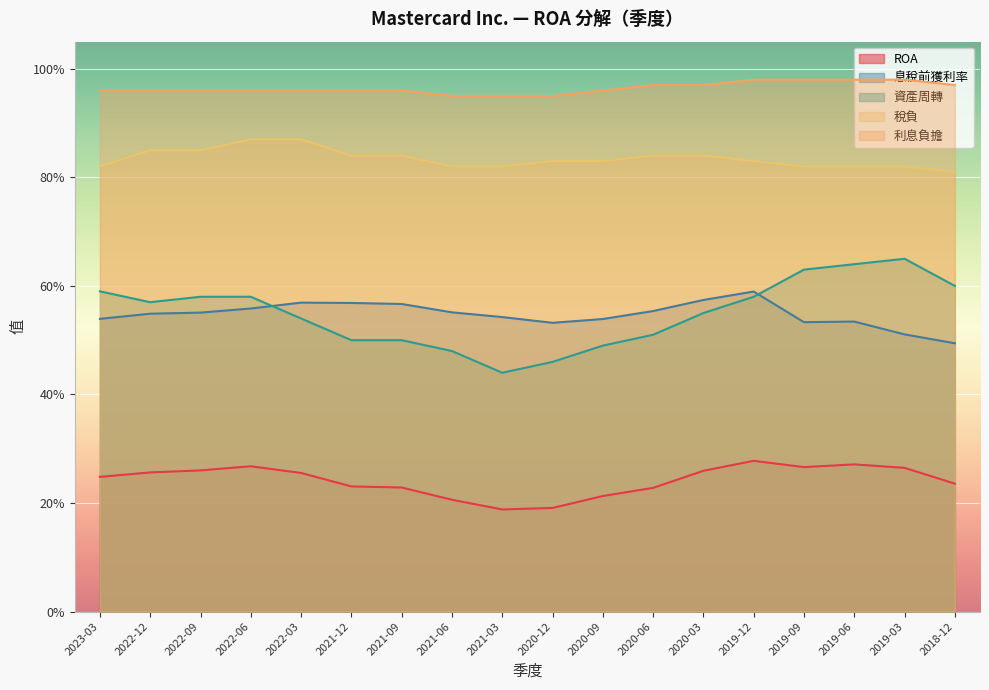

What is the sum of the ROA values at 2019-06 and 2021-09?

0.5